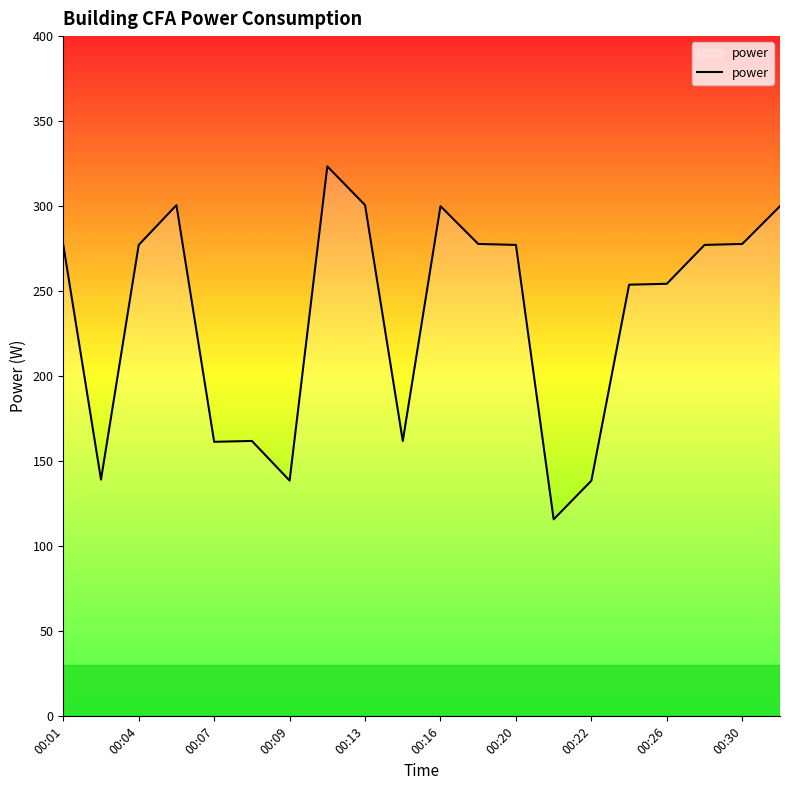

What is the maximum value shown in the chart?

323.4